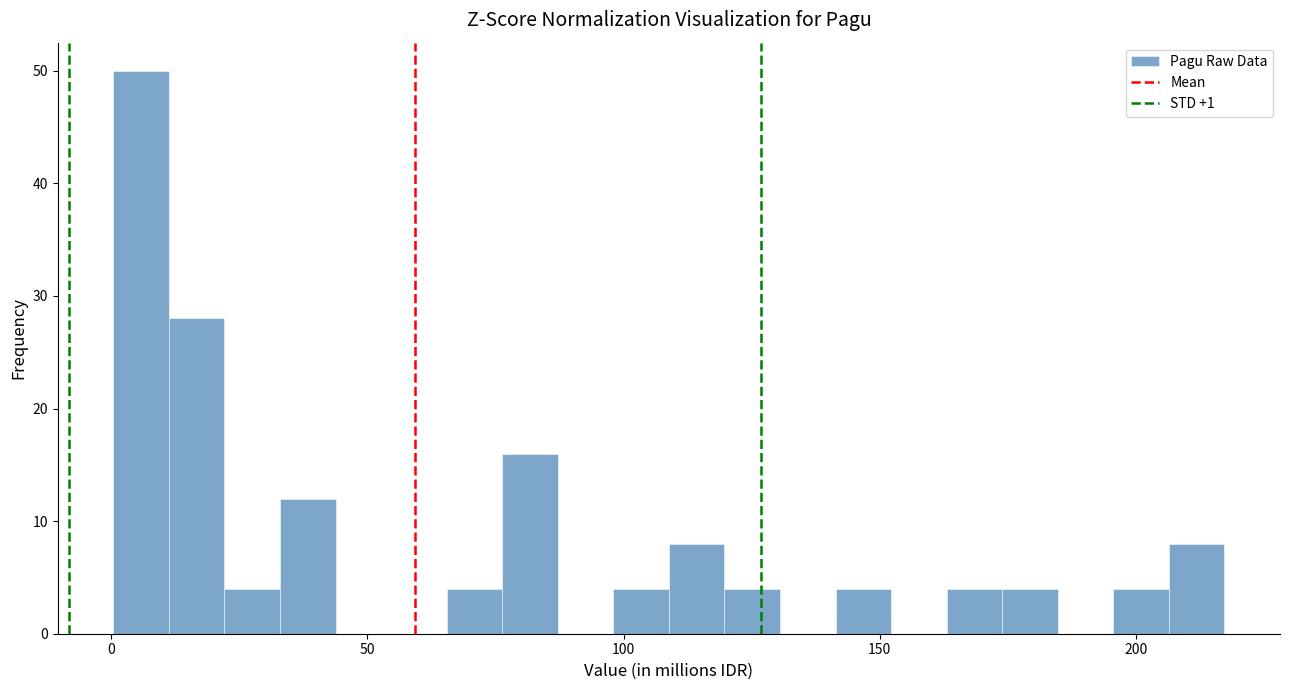

Around what value on the x-axis is the tallest bar? Give the approximate position of its centre, as read against the axis.

5